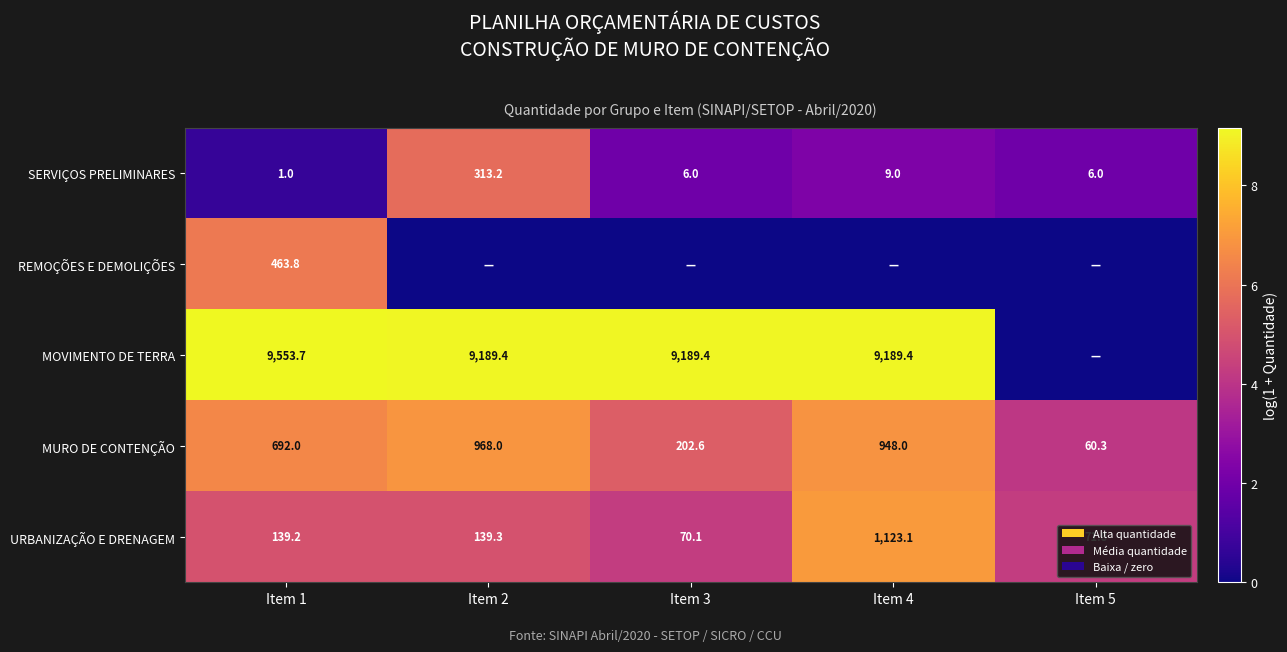

Is the value of SERVIÇOS PRELIMINARES at Item 1 greater than the value of MURO DE CONTENÇÃO at Item 5?

No